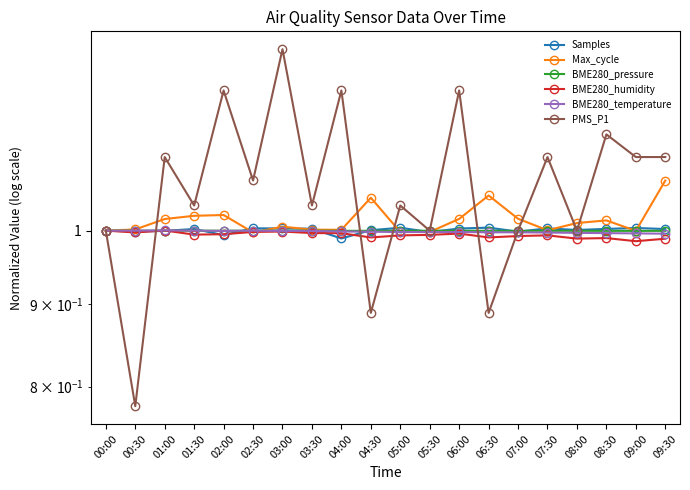

True or false: Samples has more than 2 interior local peaks.

True